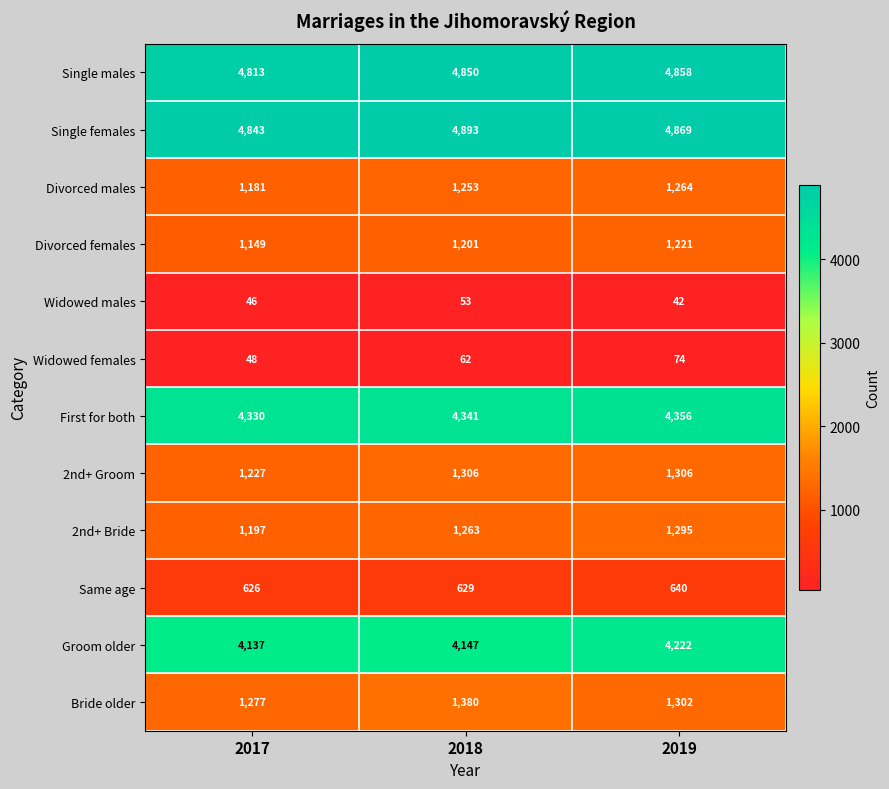

How many Divorced females values are between 1149 and 1221?

3